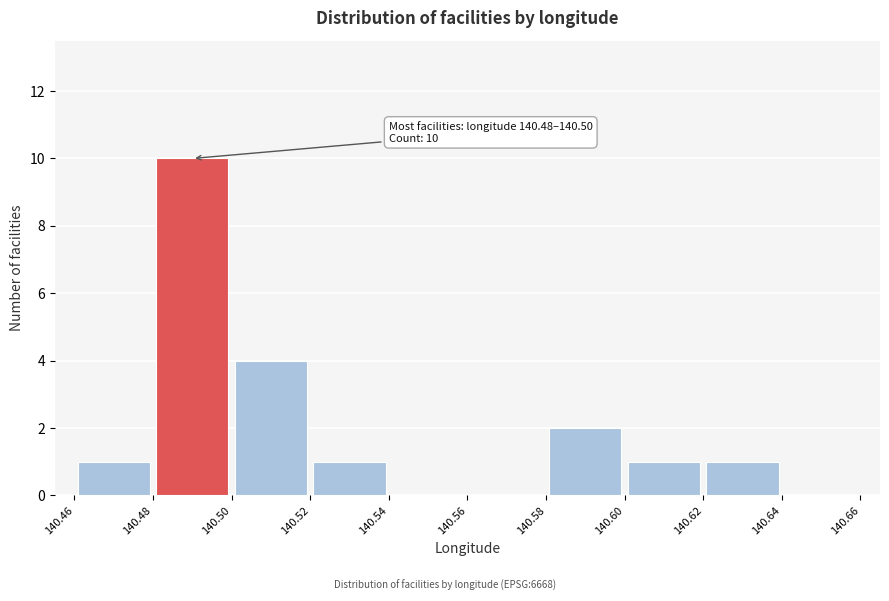

Which range on the x-axis has the tallest bar?

140.48 to 140.50